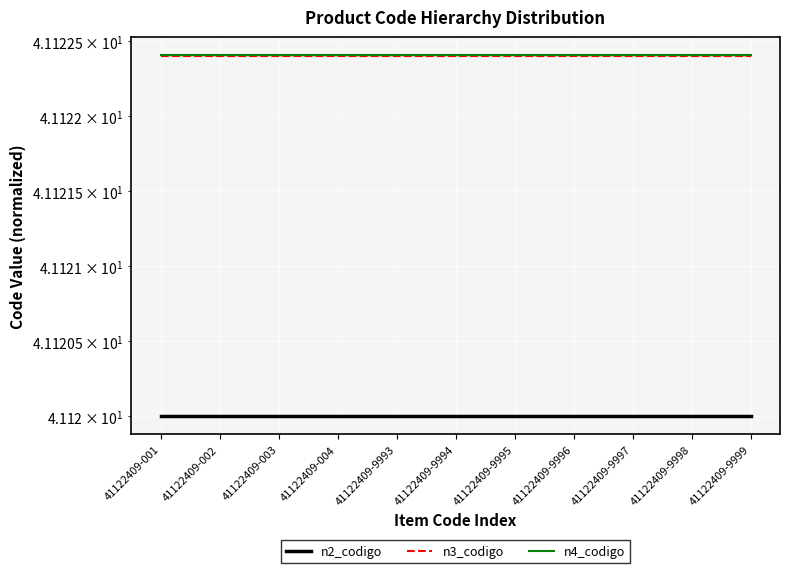

Which series has the largest total across all categories?

n4_codigo